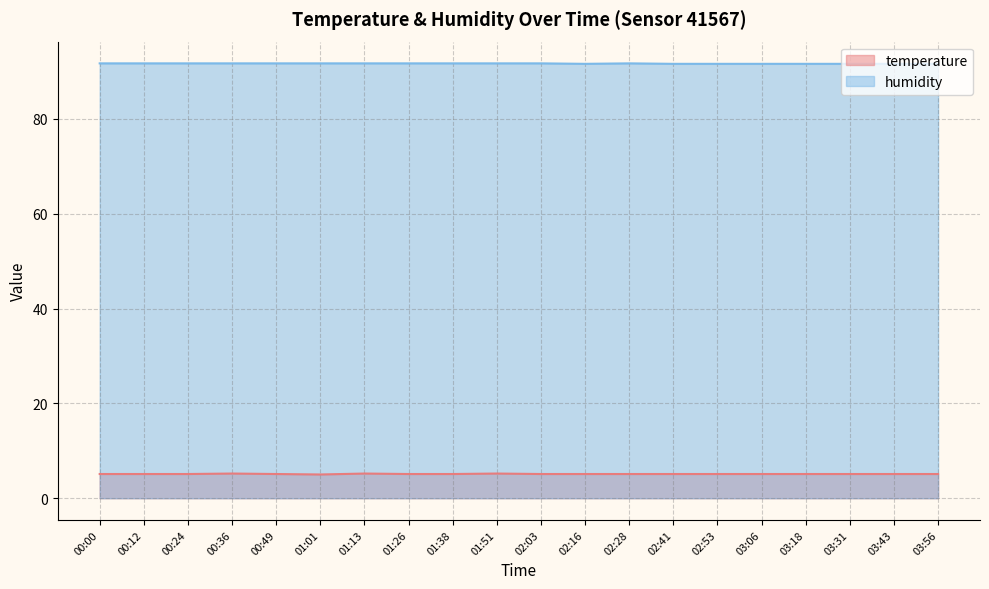

What is the value of the humidity point at the 13th from the left?

91.7